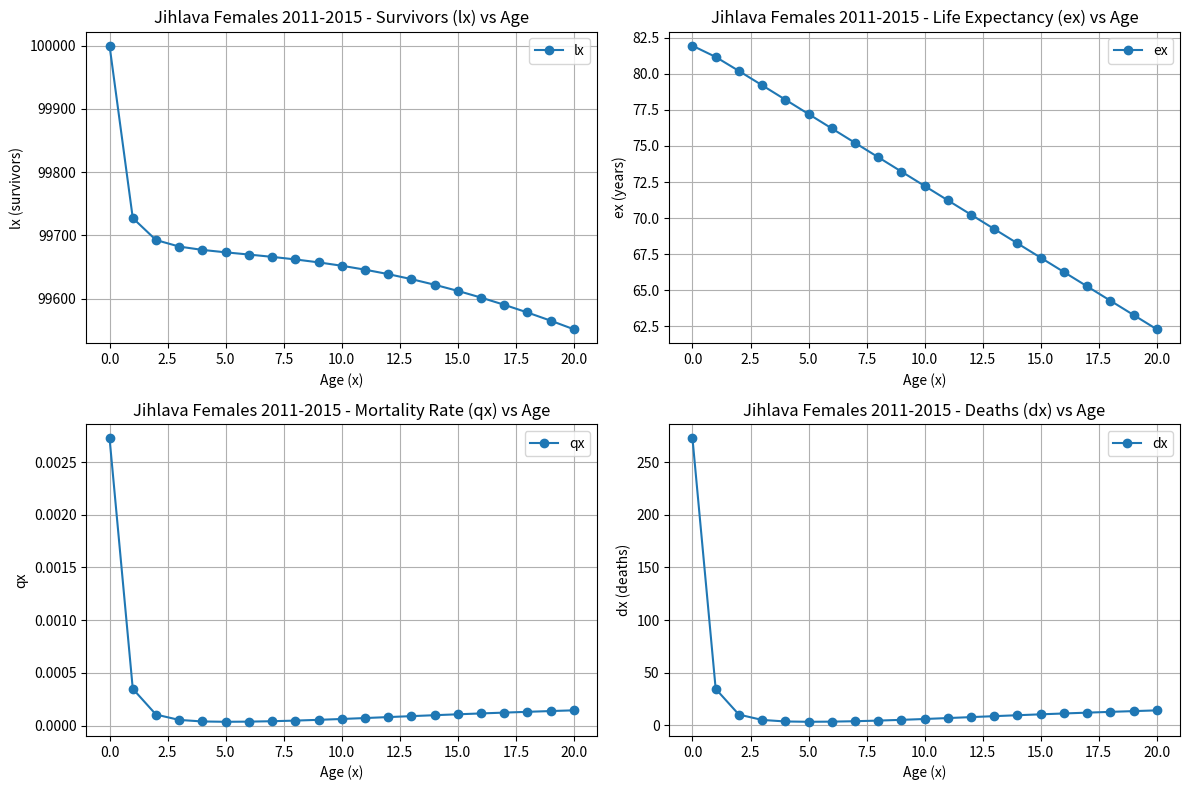

What is the maximum value for dx?

272.7